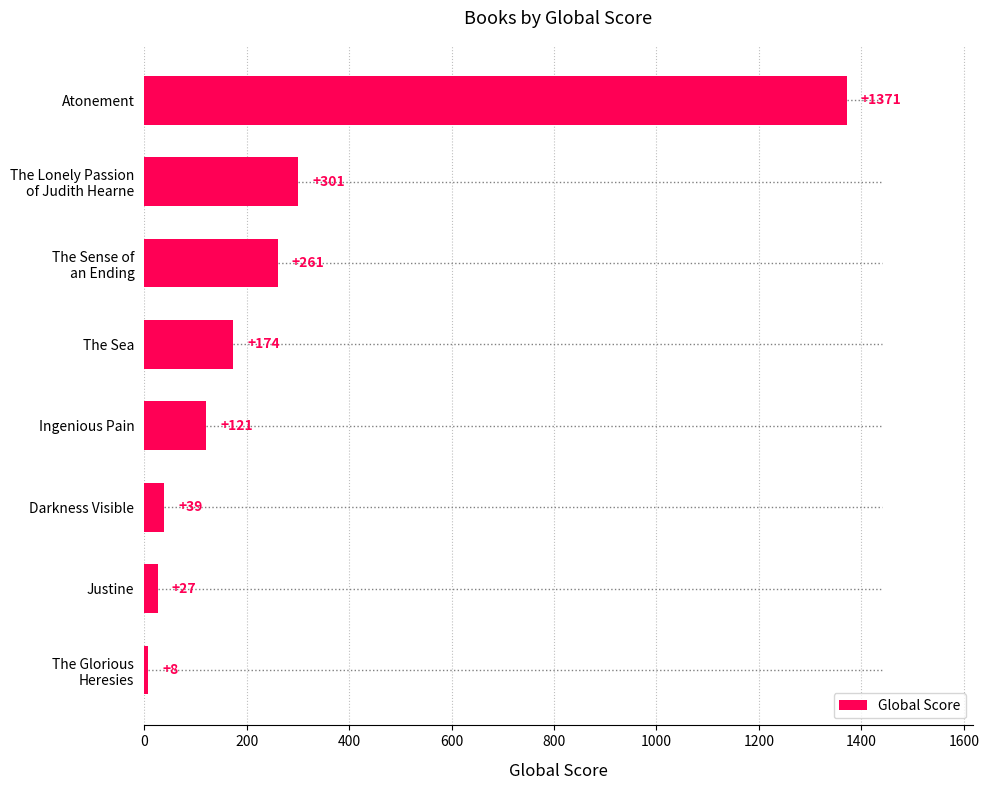

At which category does the chart reach its minimum across all series?

The Glorious
Heresies